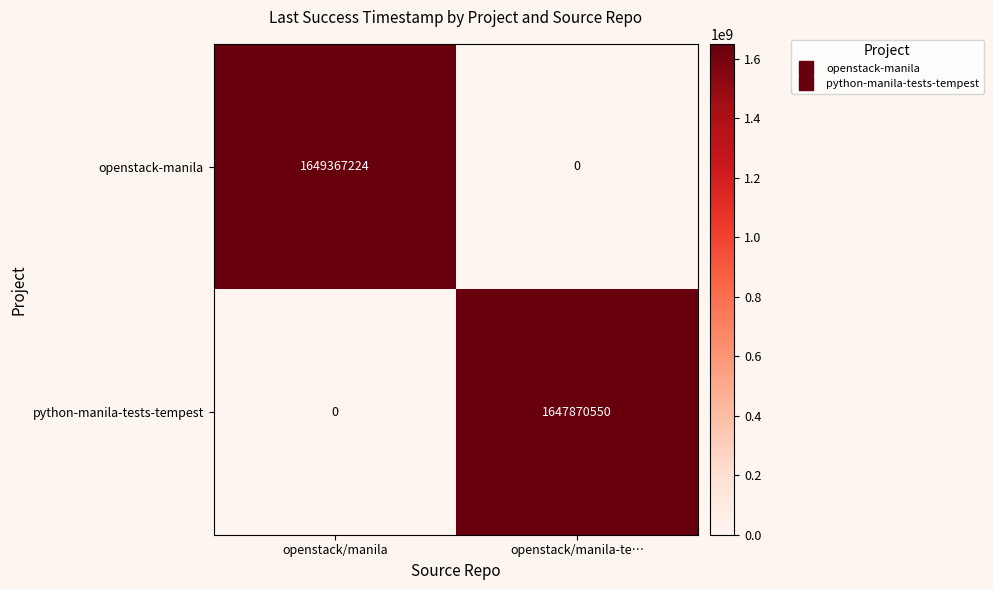

List the series in order of their overall mean, lowest first.

python-manila-tests-tempest, openstack-manila